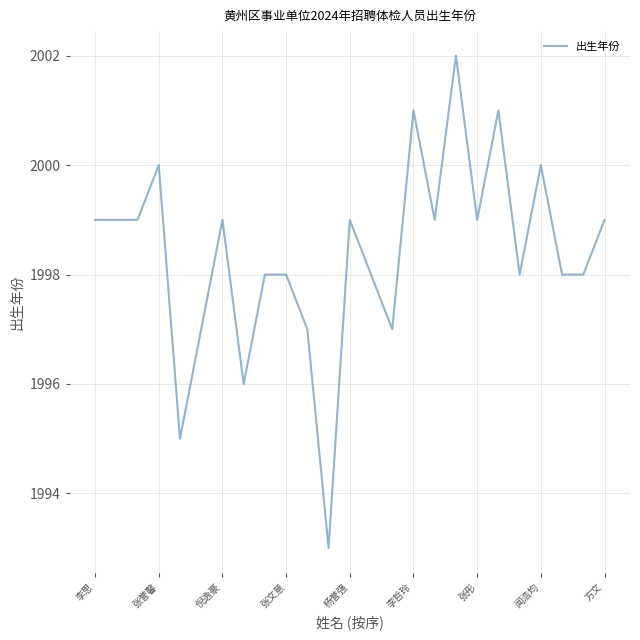

What is the minimum value shown in the chart?

1993